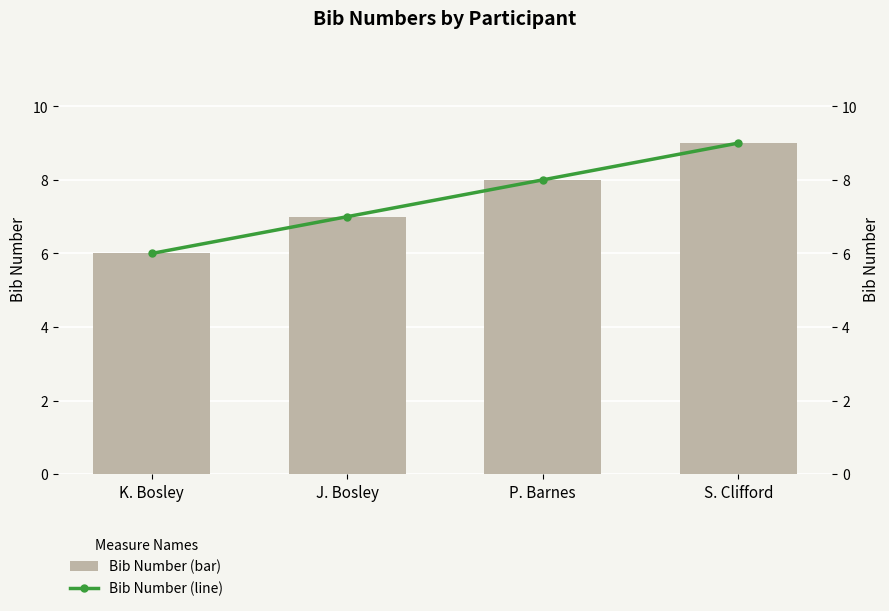

What is the total value across all series at K. Bosley?

12